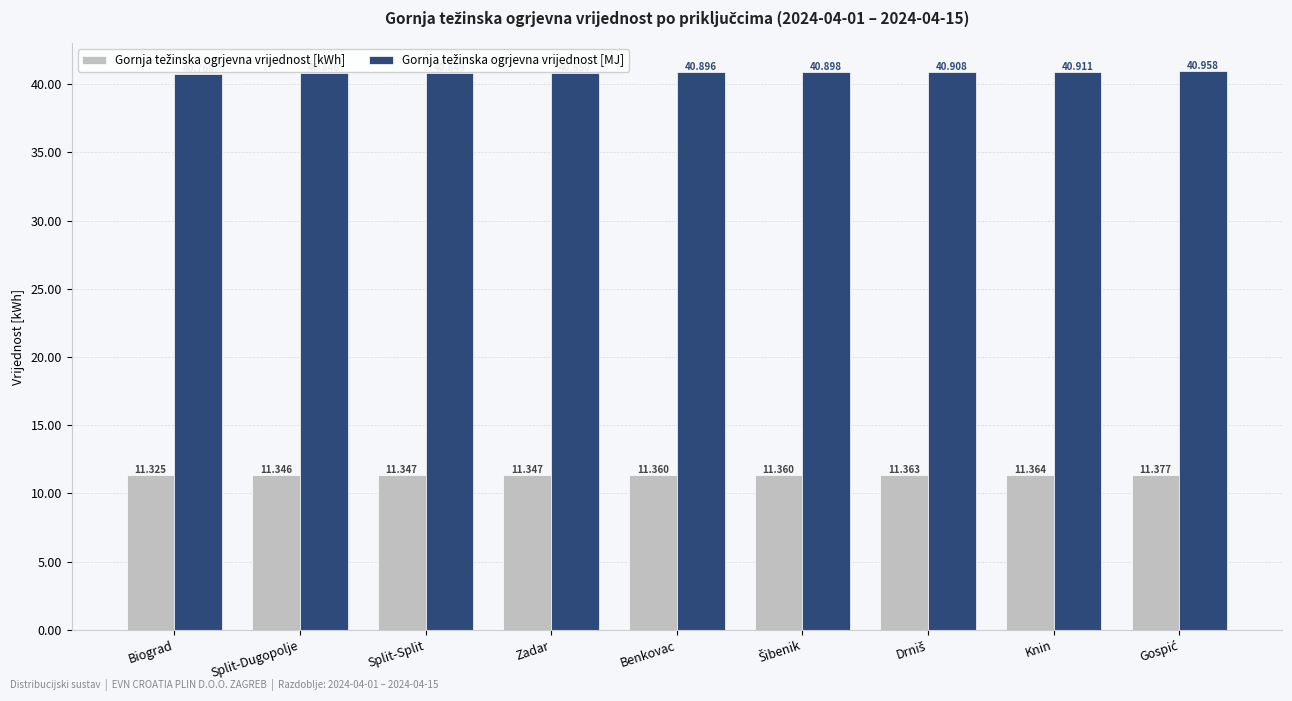

How many bars are there in total?

18